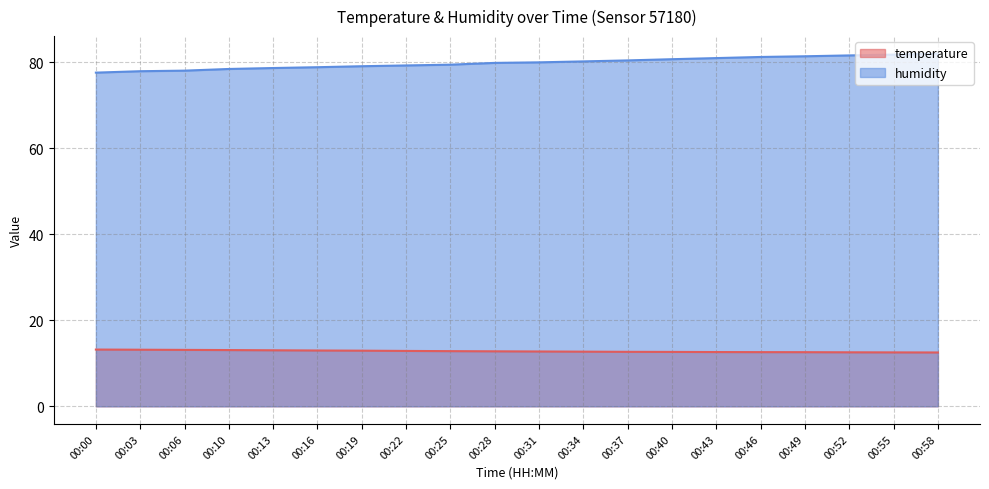

True or false: temperature and humidity intersect in this chart.

False